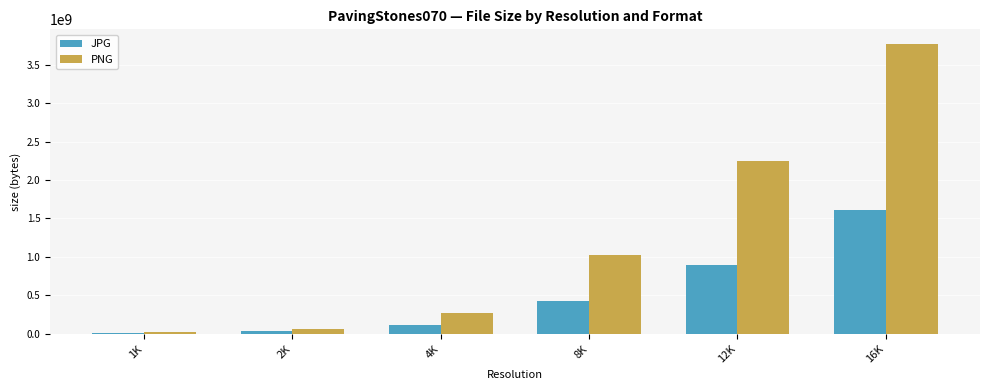

The PNG series shows 3769993090 at 16K. True or false?

True